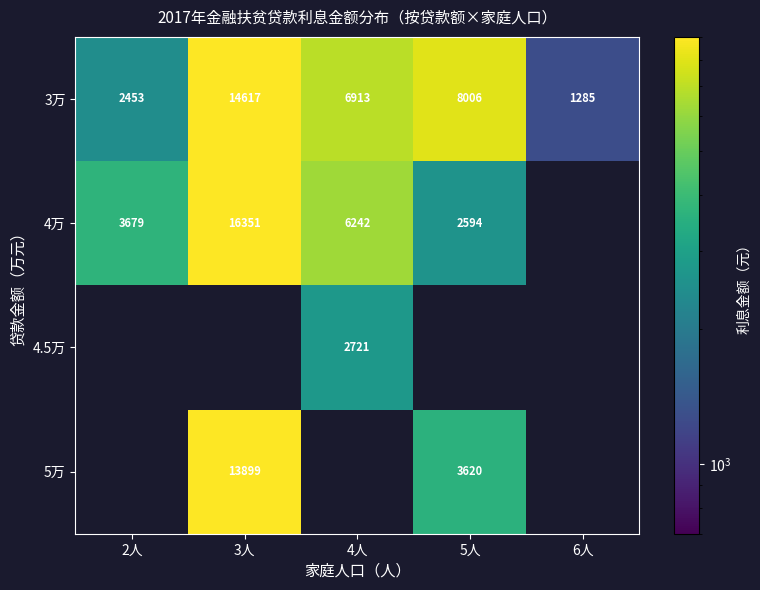

How many values in the 4.5万 series exceed 2720?

1